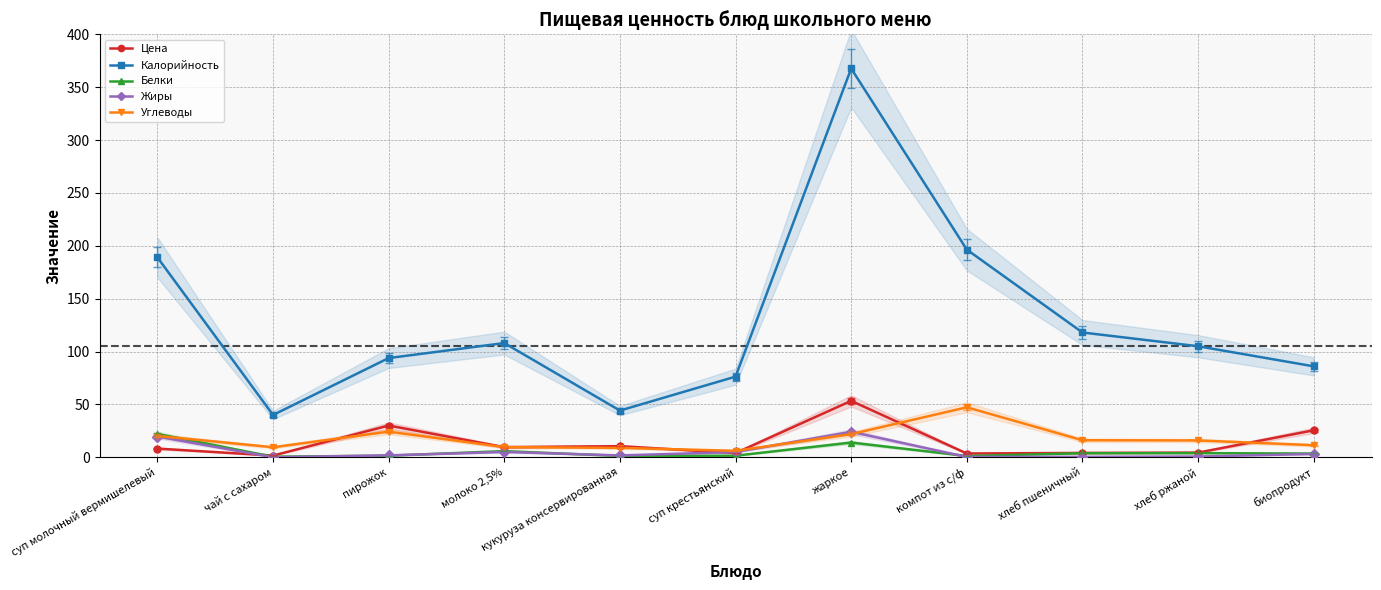

What position from the right is хлеб пшеничный?

3